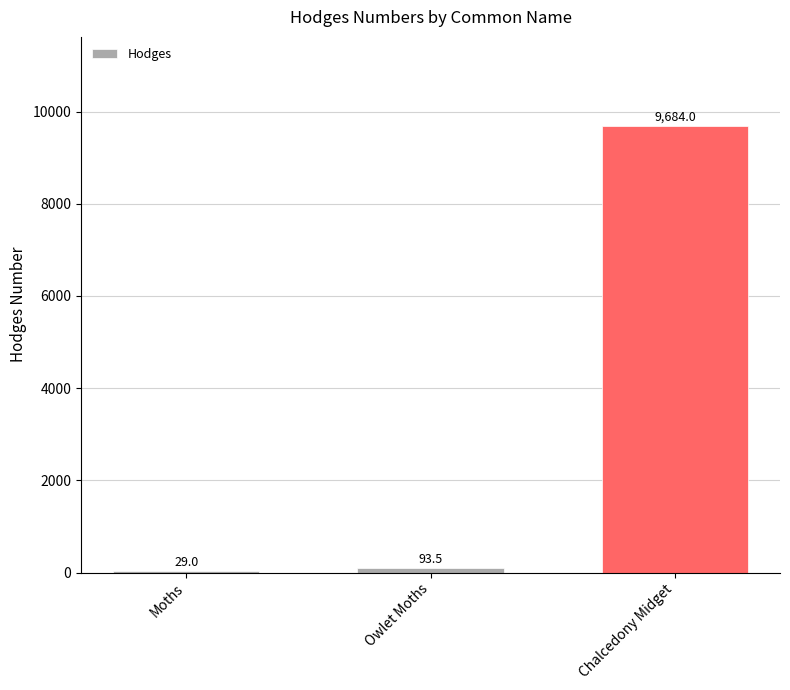

Is it true that the value at Moths is 29.0?

True